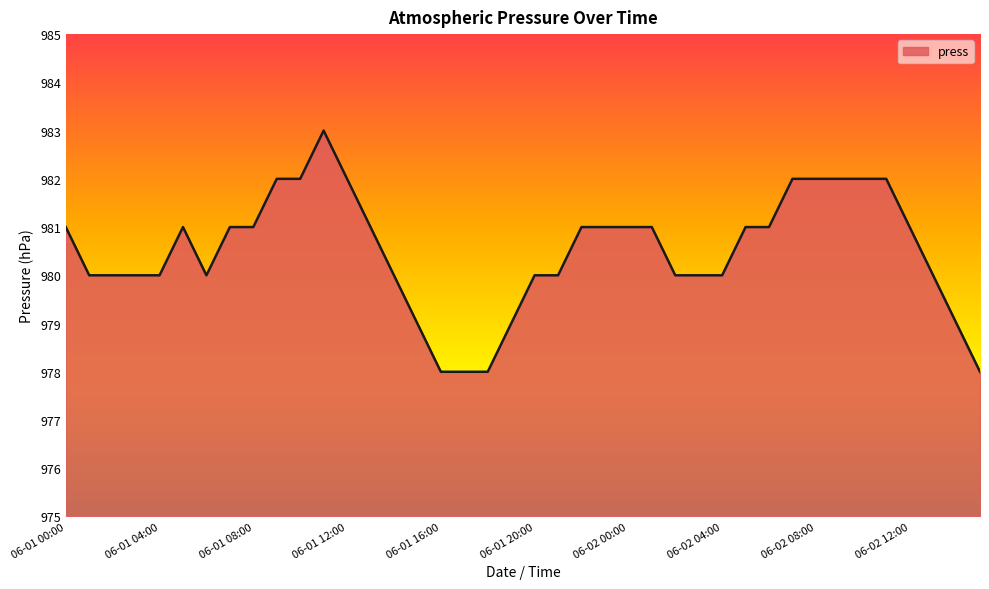

What is the greatest value displayed?

983